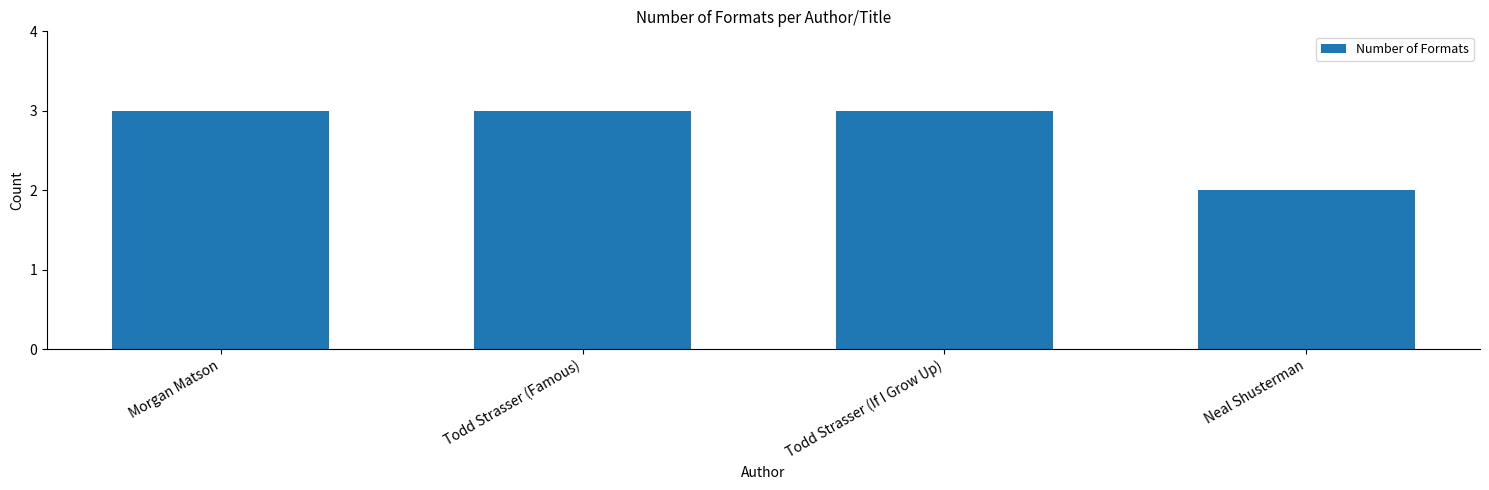

Which has a higher value, Neal Shusterman or Todd Strasser (If I Grow Up)?

Todd Strasser (If I Grow Up)